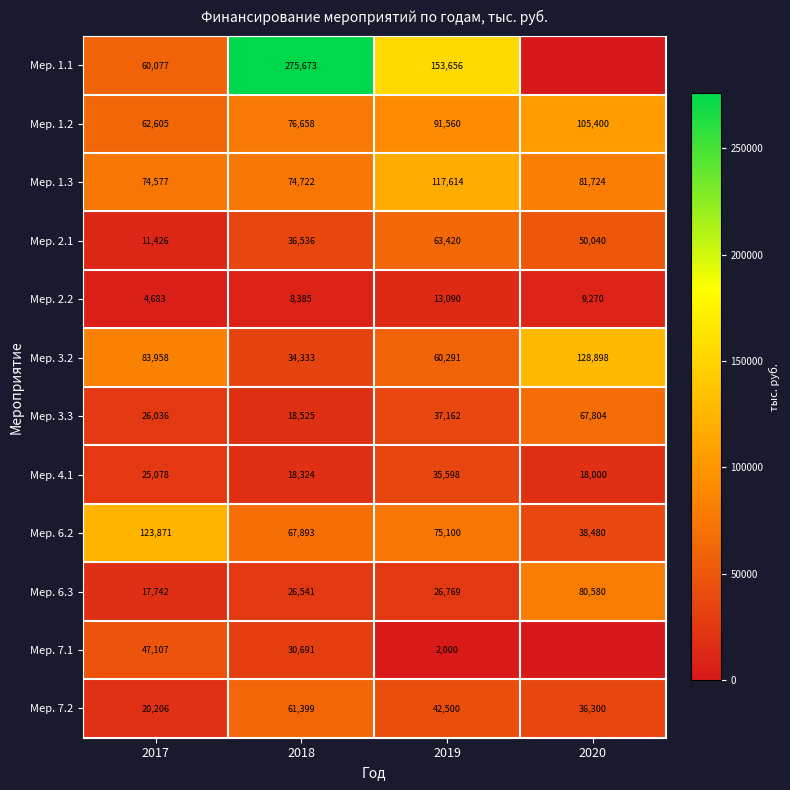

What is the spread (max minus min) of values at 2018?

267288